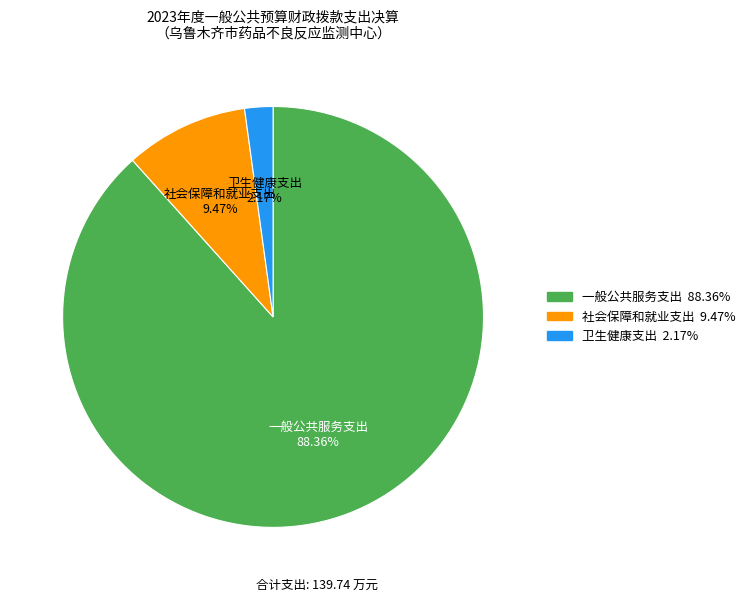

The 卫生健康支出 slice represents 2% of the pie. True or false?

True